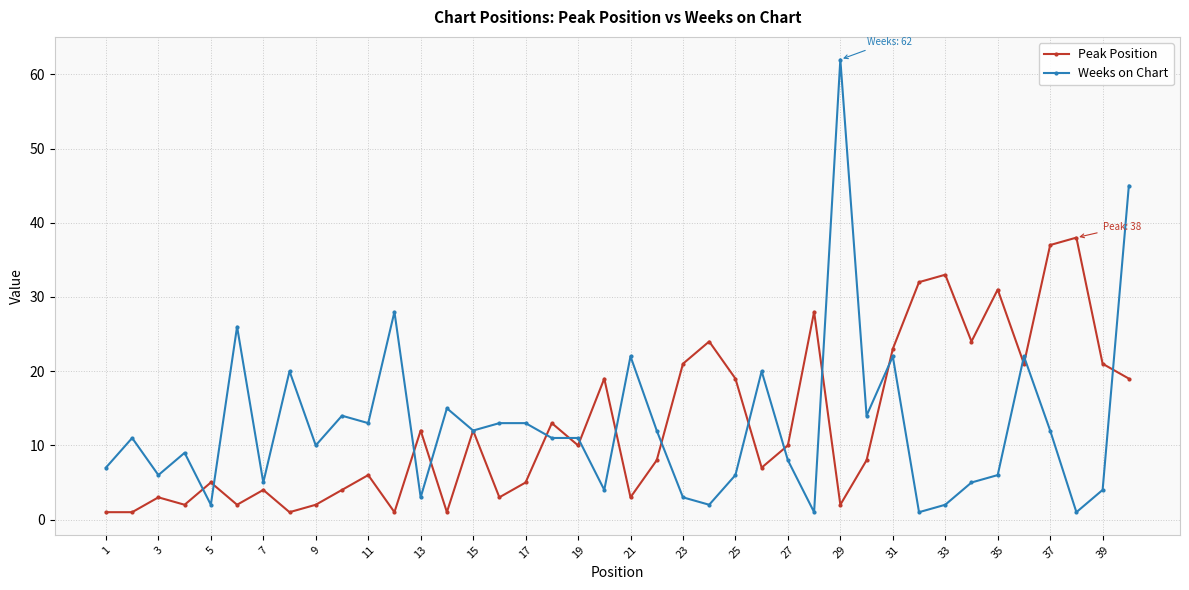

What is the difference between the second highest and second lowest values in the Peak Position series?

36